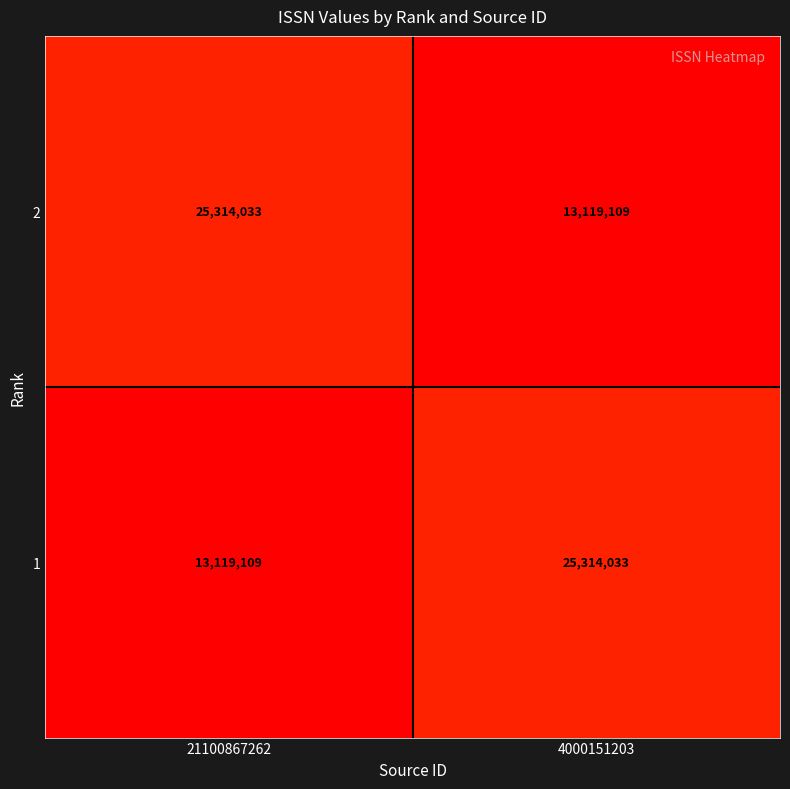

Reading right to left, list all the values displayed in this chart.

2: 4000151203=13119109	21100867262=25314033
1: 4000151203=25314033	21100867262=13119109